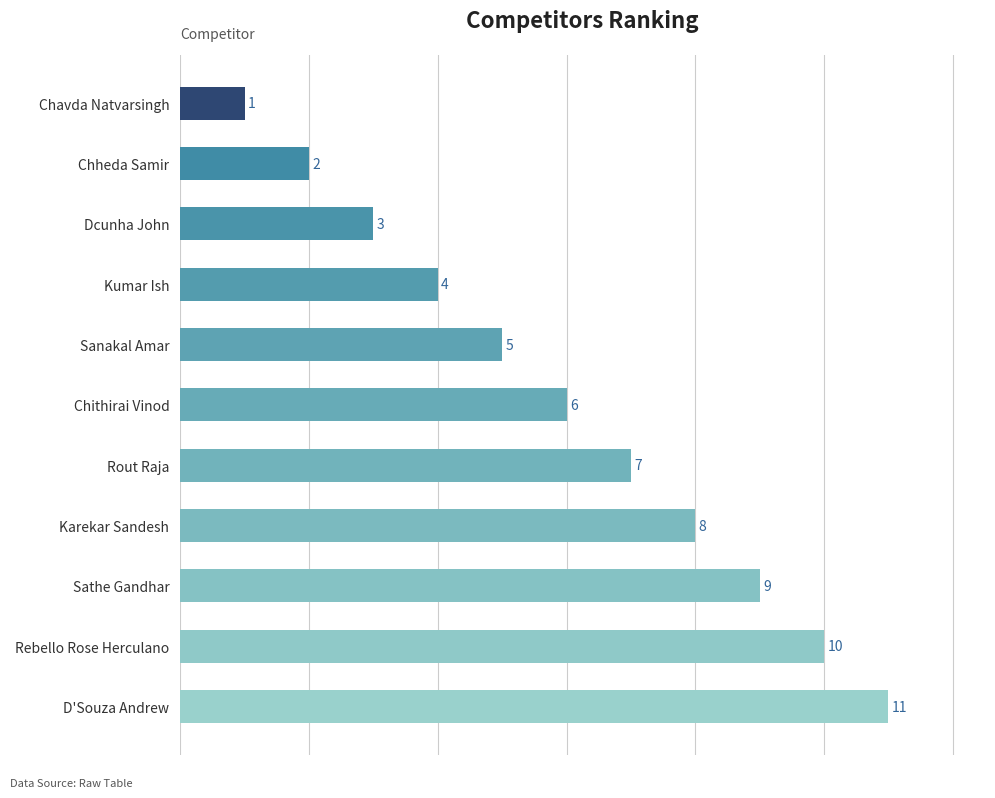

How many bars are there in total?

11